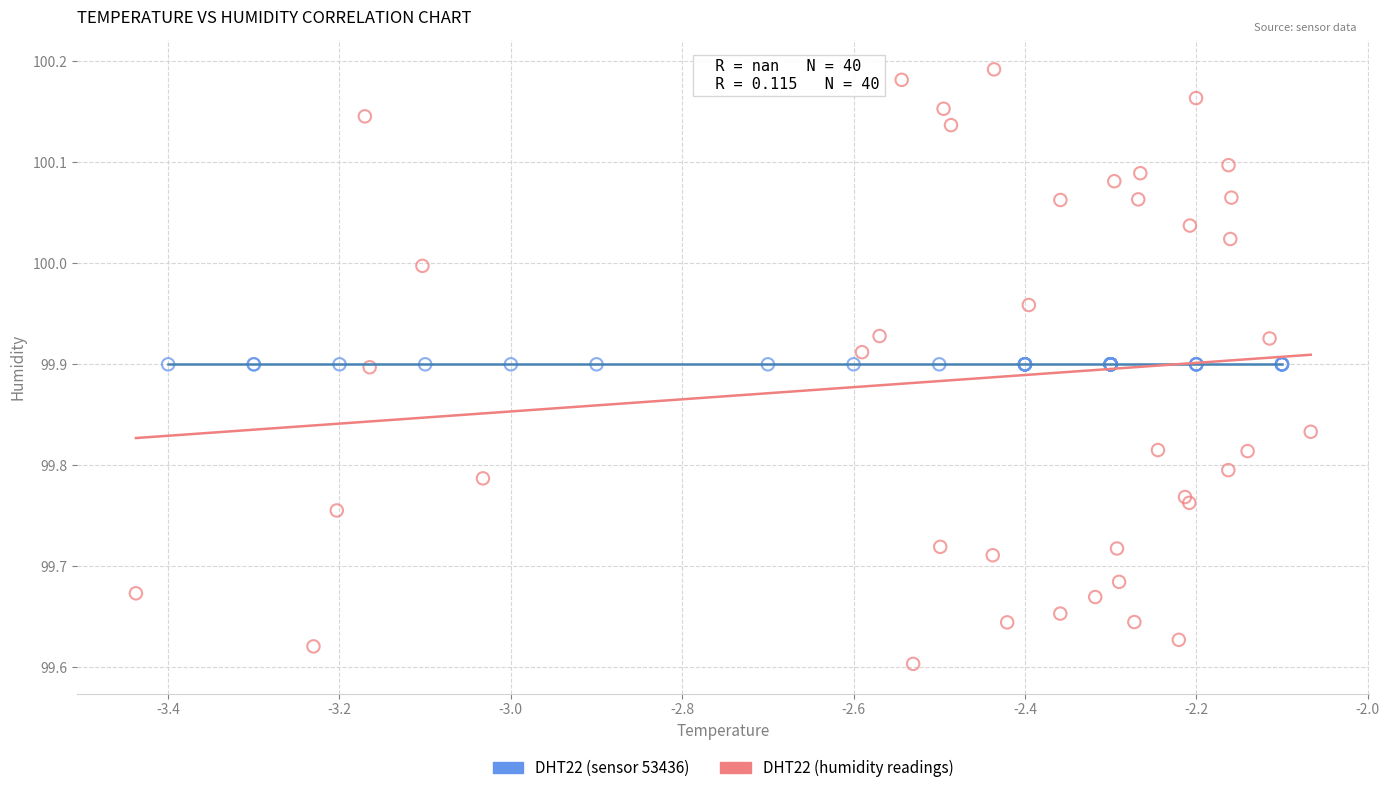

Which series contains the highest Y value?

DHT22 (humidity readings)